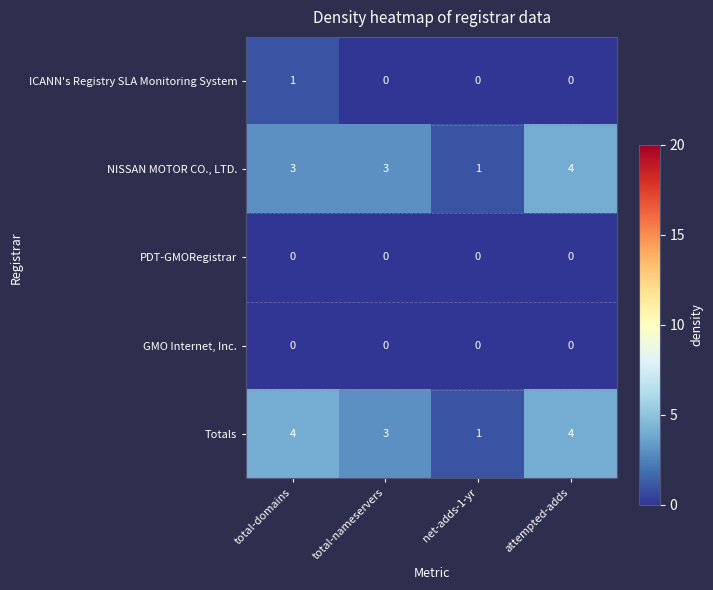

What is the sum of all Totals values?

12